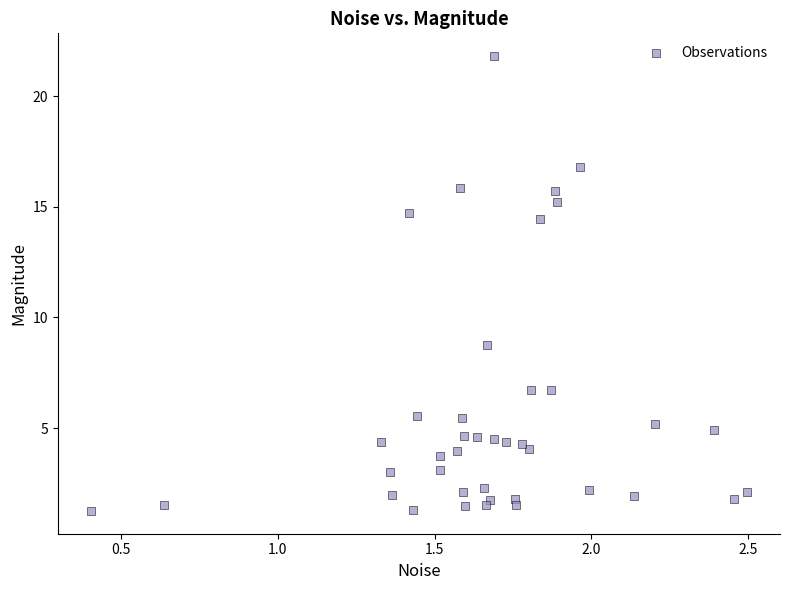

What is the range of Y values (max minus min)?

20.6